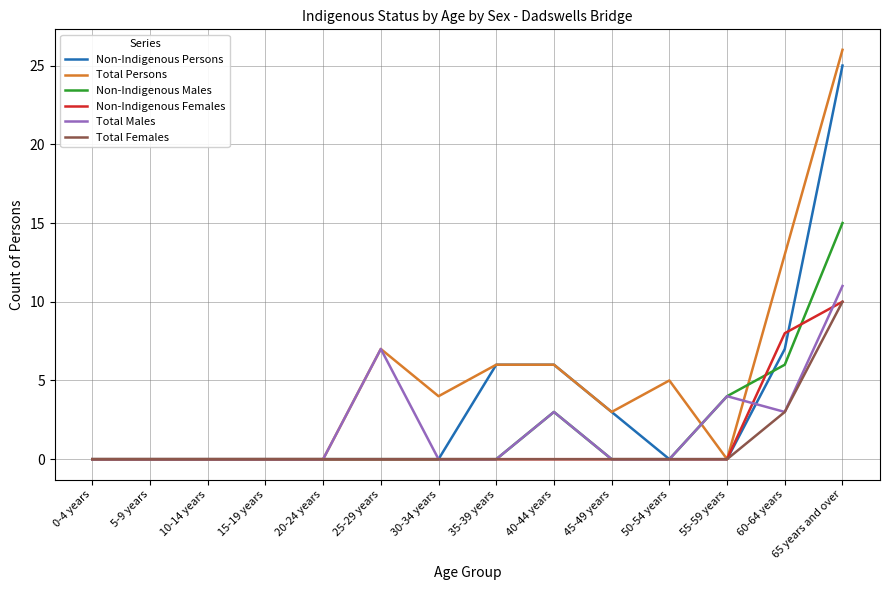

Which series has the widest spread of values?

Total Persons